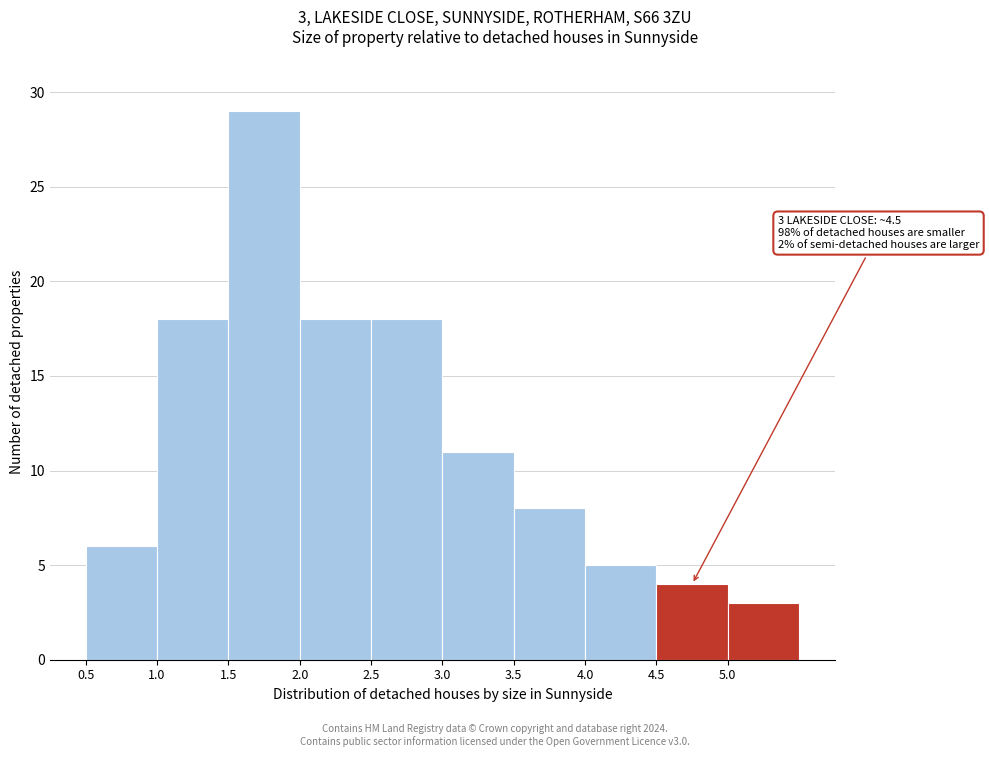

Over which range of the x-axis is the bar tallest?

1.5 to 2.0